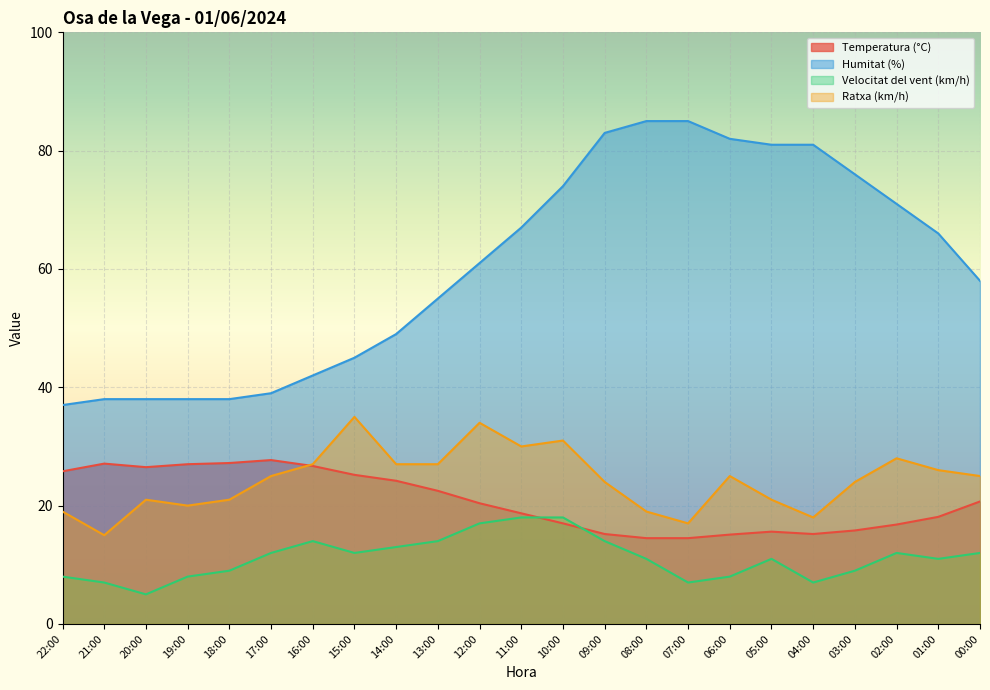

What is the value of the Velocitat del vent (km/h) point at the 16th from the left?

7.0